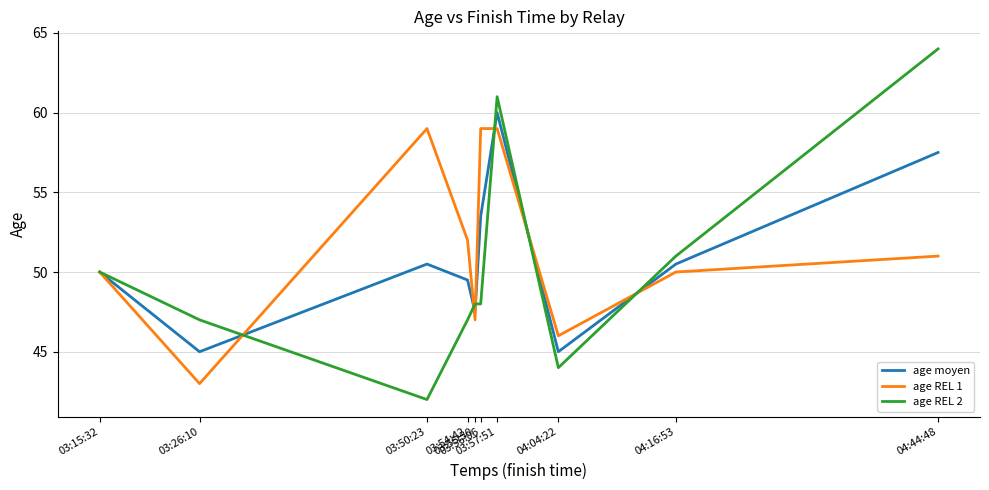

At how many categories does at least one series exceed 43?

10